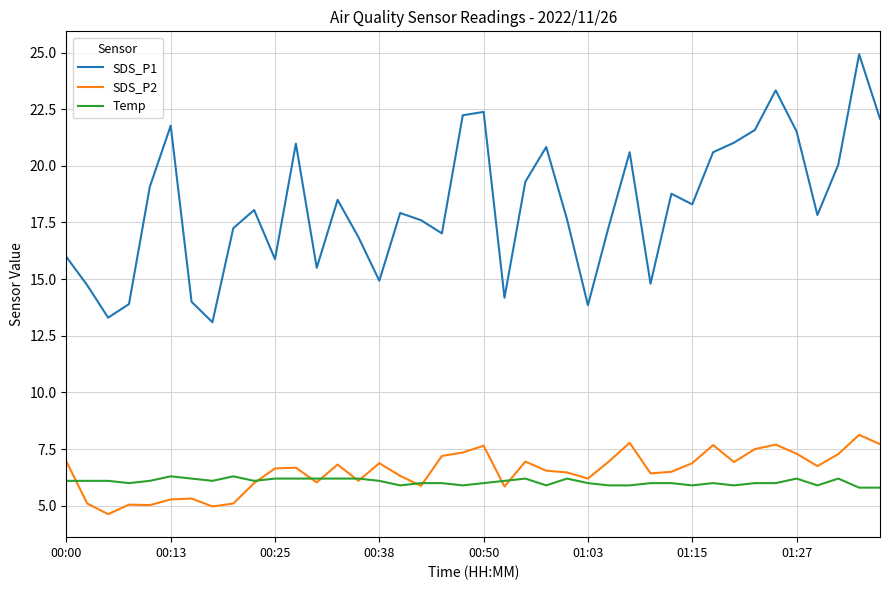

What is the maximum value for SDS_P1?

24.9